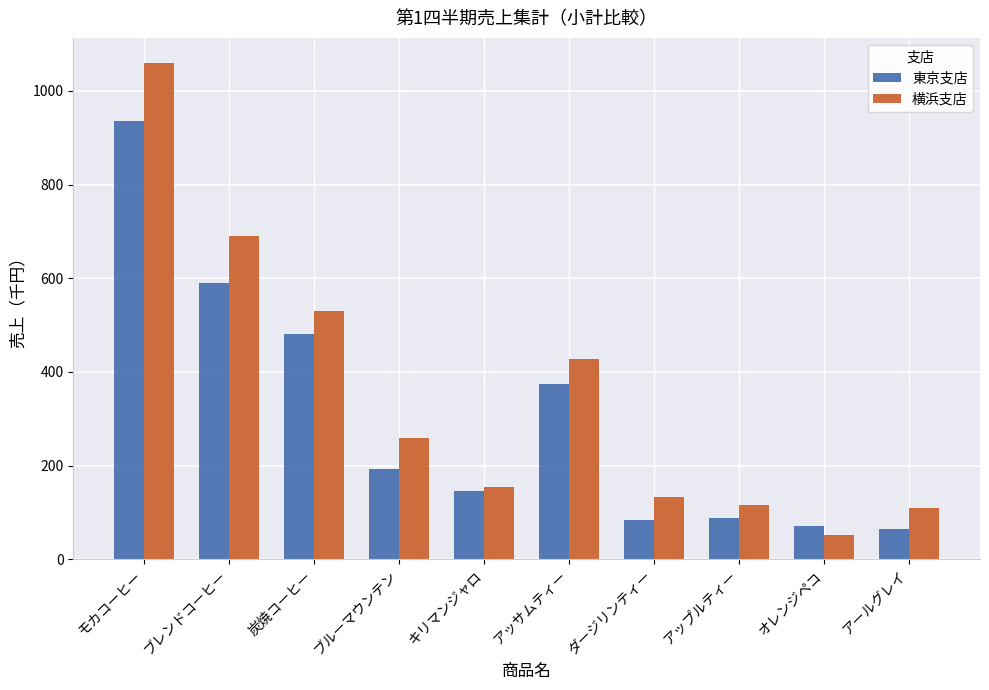

How many data points in 東京支店 are less than 193?

5